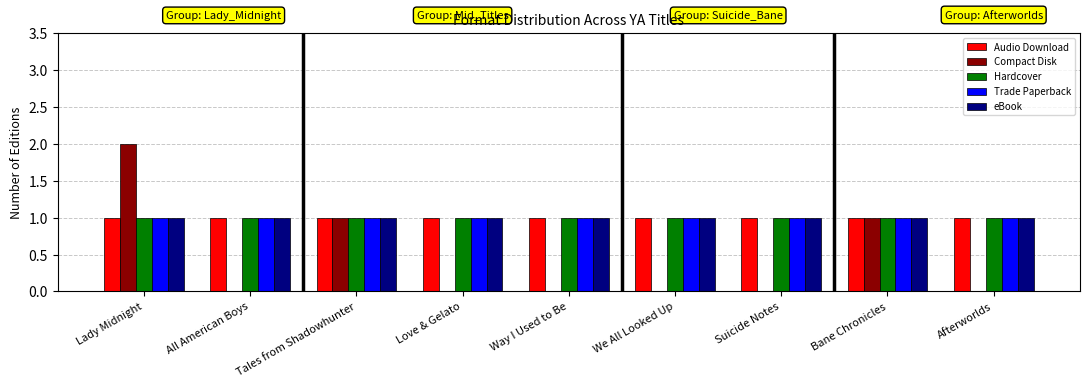

What is the average value of the Hardcover series?

1